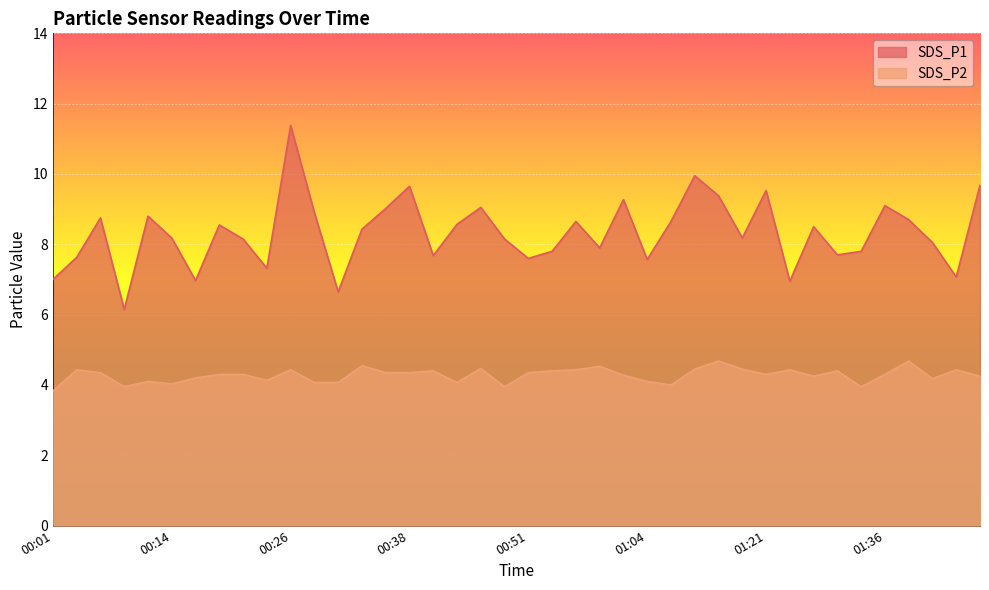

Is it true that SDS_P1 equals 9.4 at 01:12?

True